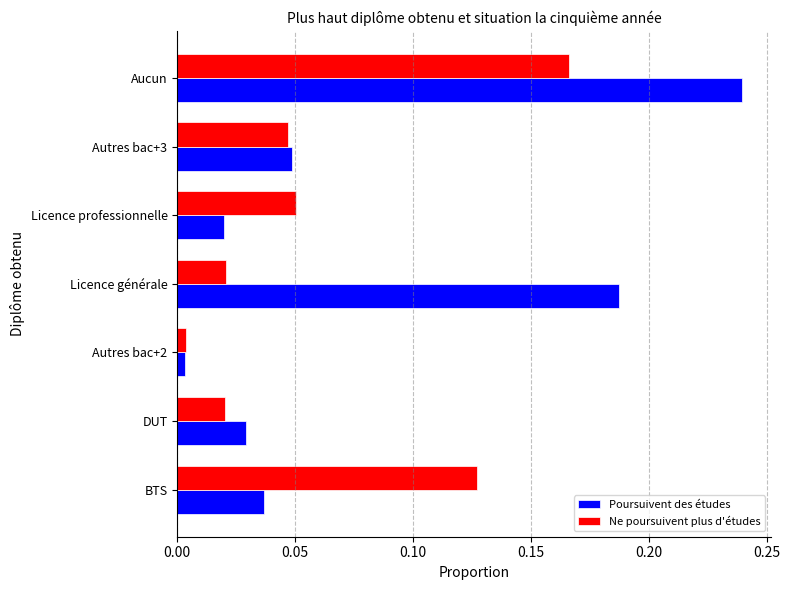

What are all the series names shown in the legend?

Poursuivent des études, Ne poursuivent plus d'études